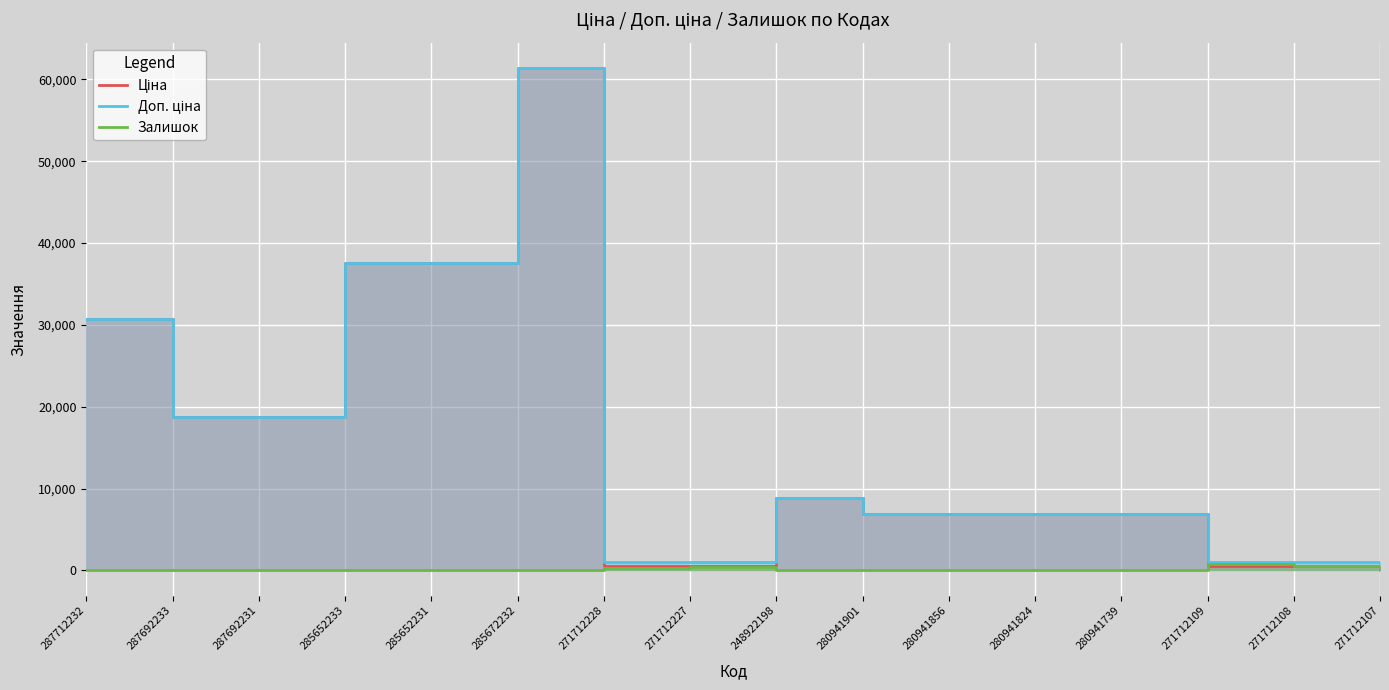

What are all the series names shown in the legend?

Ціна, Доп. ціна, Залишок